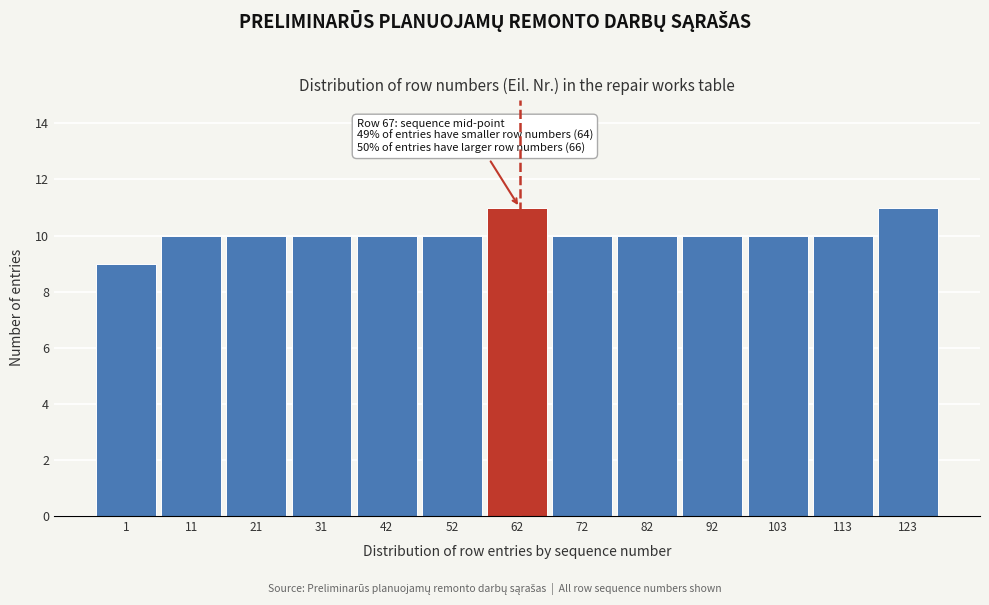

Reading left to right, list all the values displayed in this chart.

1=9	11=10	21=10	31=10	42=10	52=10	62=11	72=10	82=10	92=10	103=10	113=10	123=11